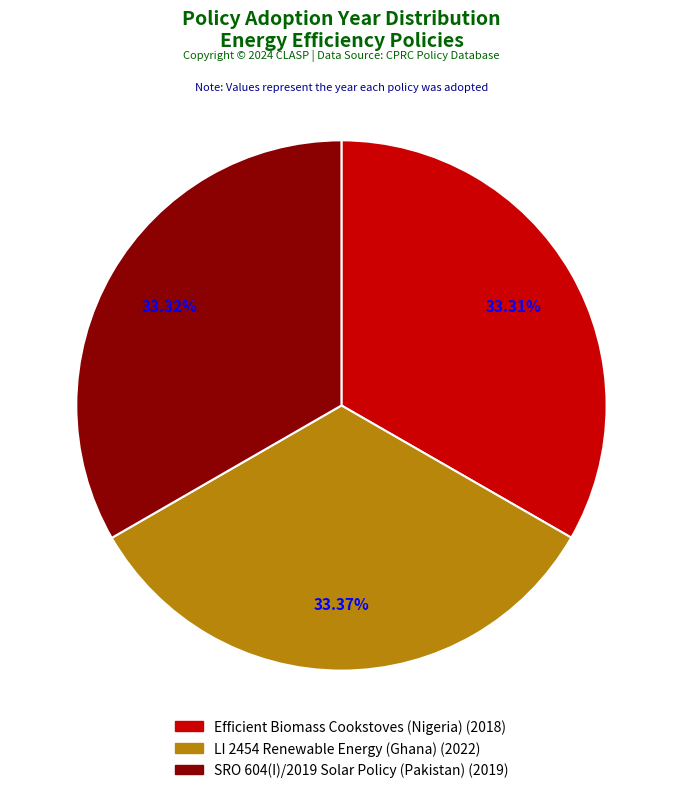

Does any single category account for the majority?

No